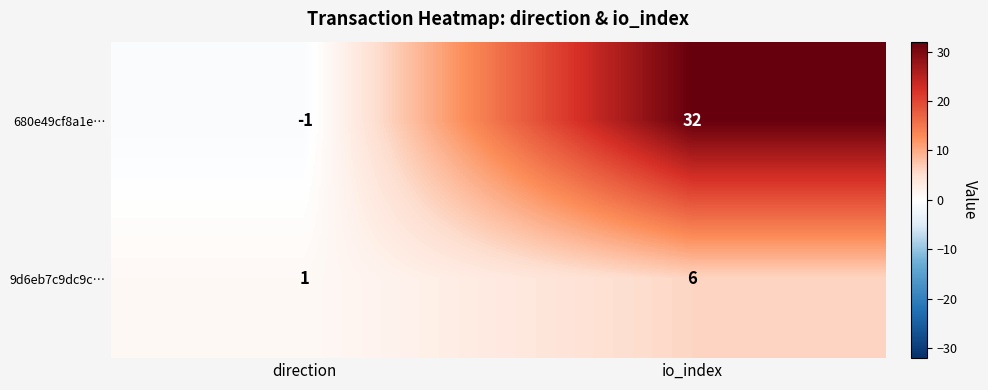

Between direction and io_index, which series saw the biggest shift?

680e49cf8a1e…